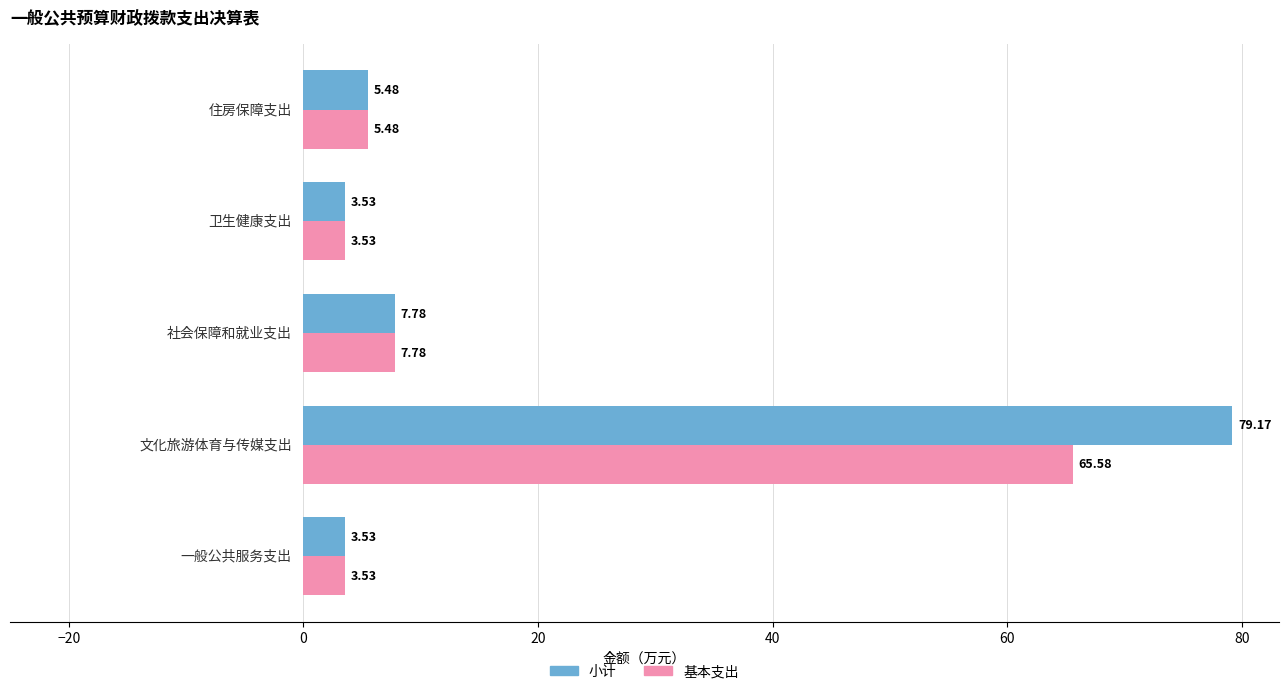

Rank the series by their average value, from highest to lowest.

小计, 基本支出